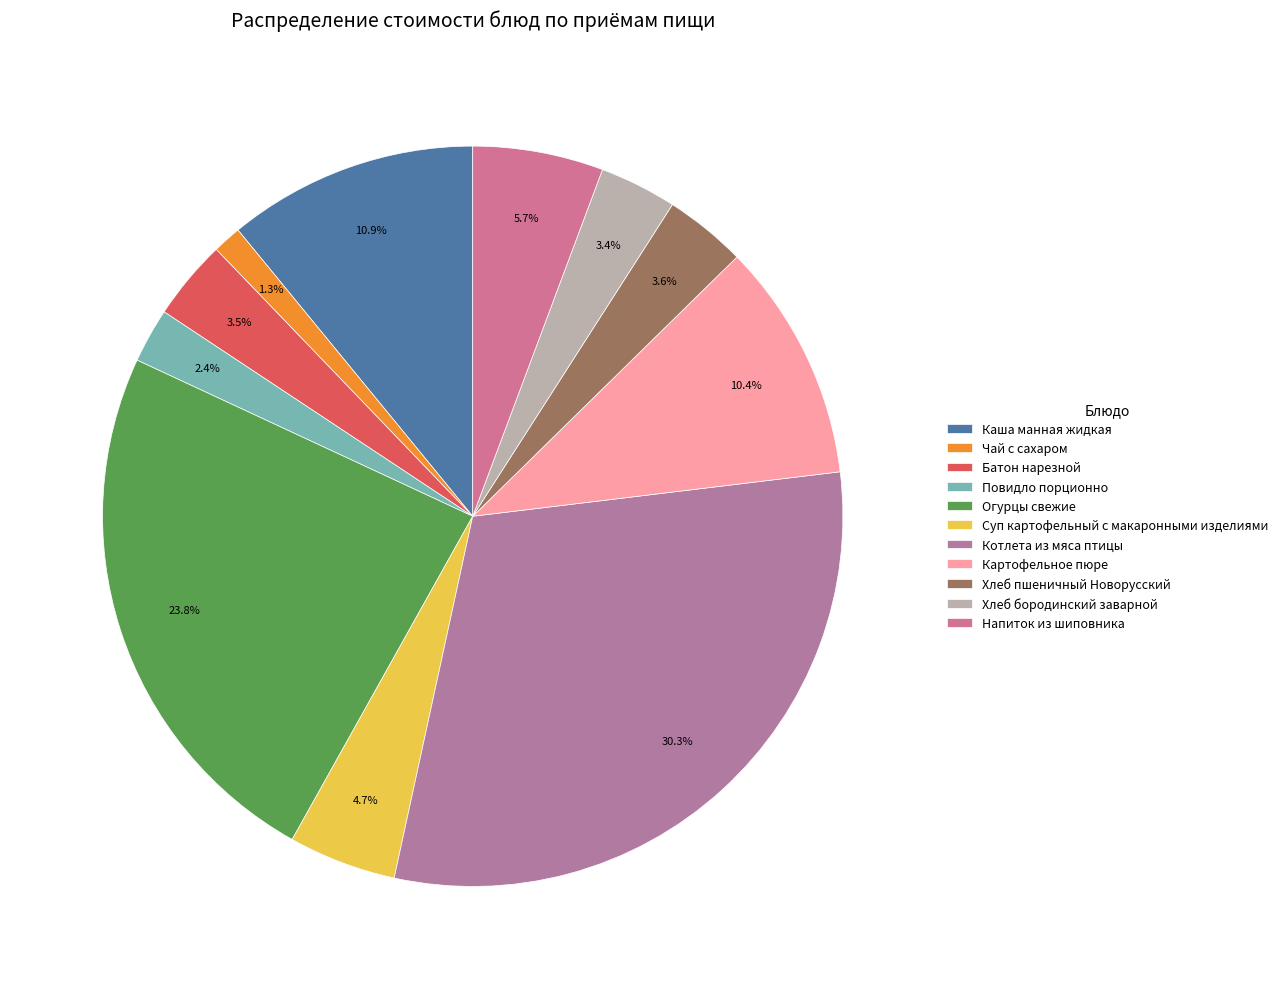

To the nearest percent, what percentage of the pie is Огурцы свежие?

24%